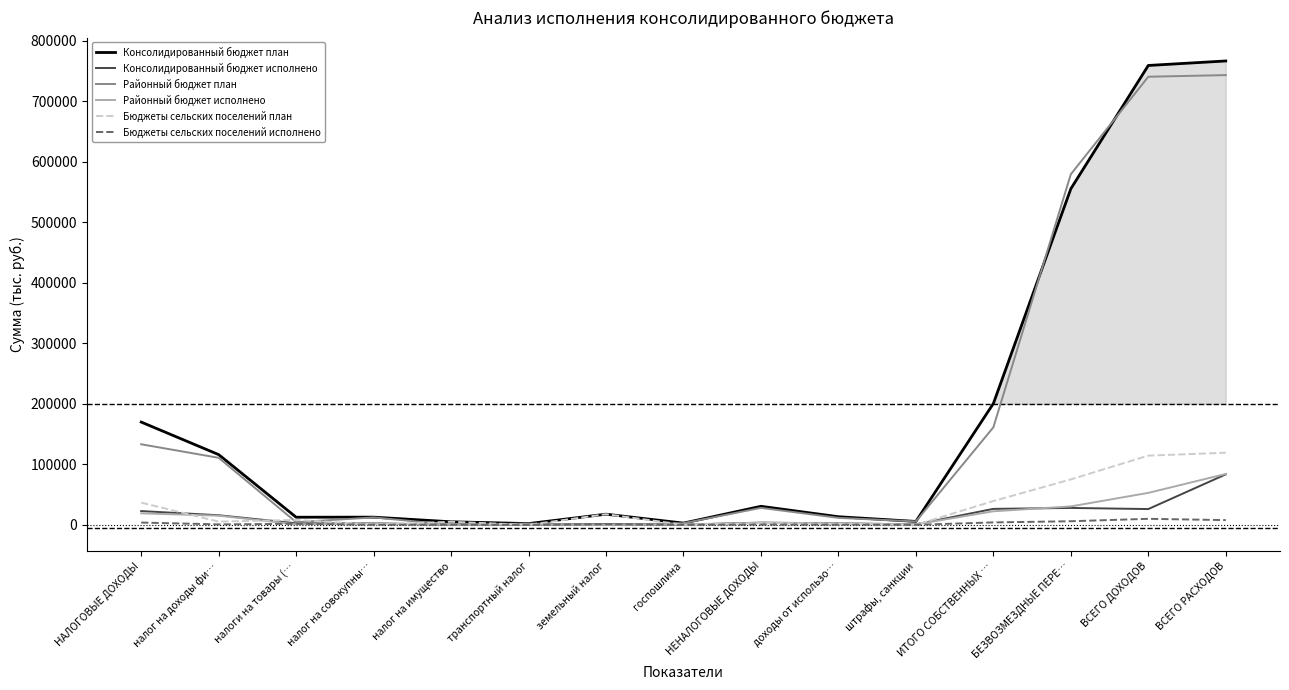

What is the label of the 4th point from the right?

ИТОГО СОБСТВЕННЫХ …